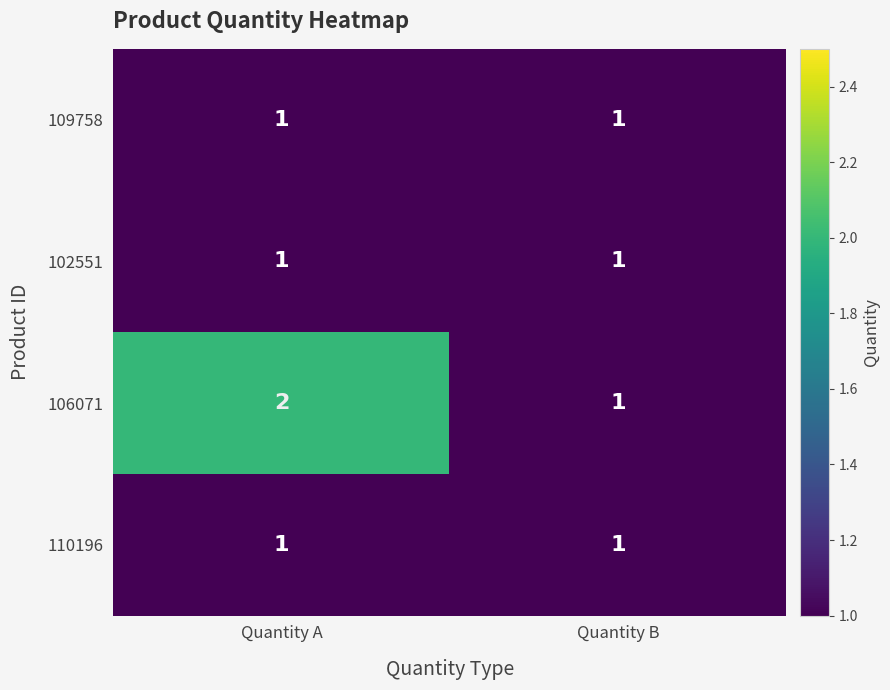

List the labels in order of 106071 value, smallest first.

Quantity B, Quantity A